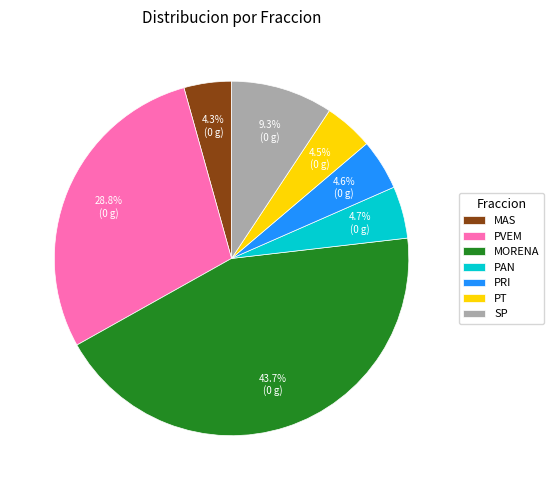

Combined, do PVEM and SP account for over 50%?

No